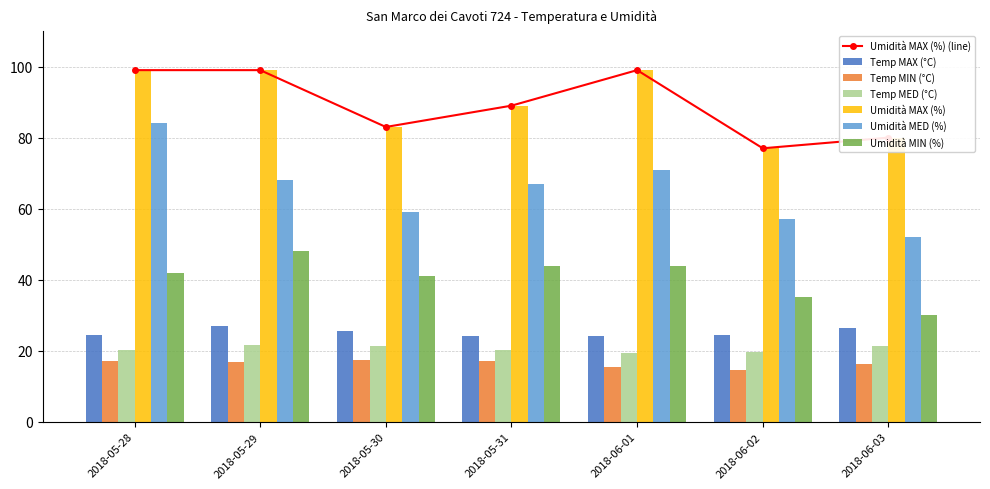

At which label is Temp MAX (°C) closest to 25?

2018-06-02